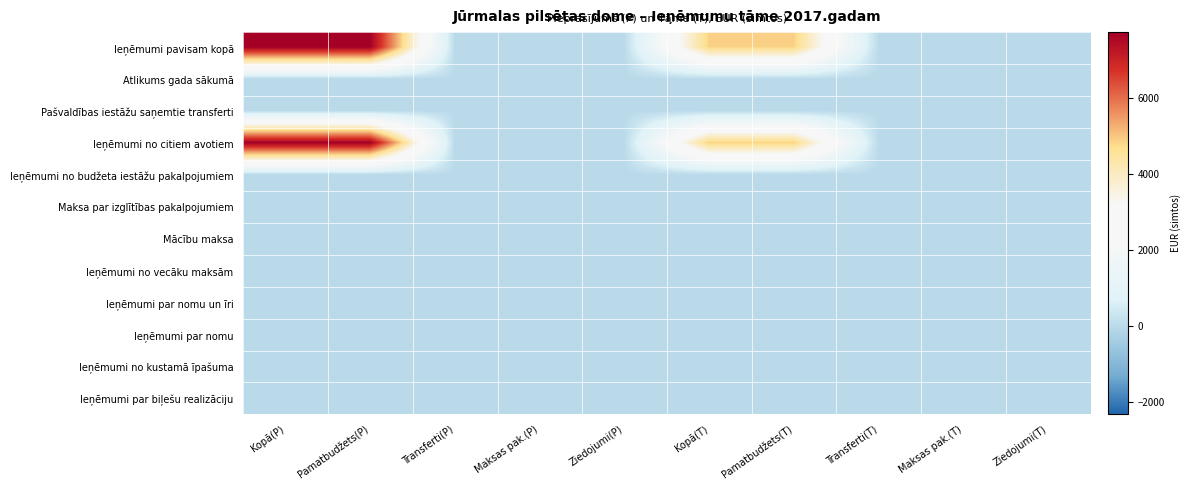

Which label corresponds to the largest value in the chart?

Kopā(P)